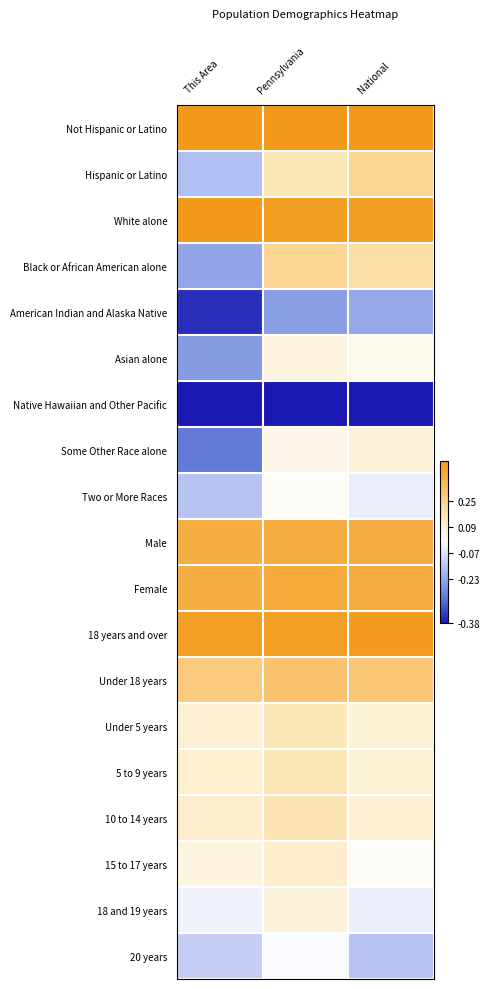

How many distinct data groups are displayed?

19